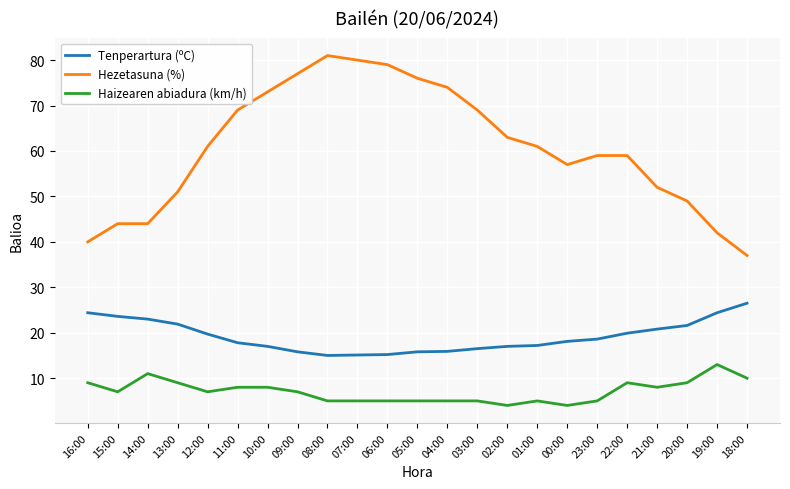

What is the spread (max minus min) of values at 11:00?

61.0